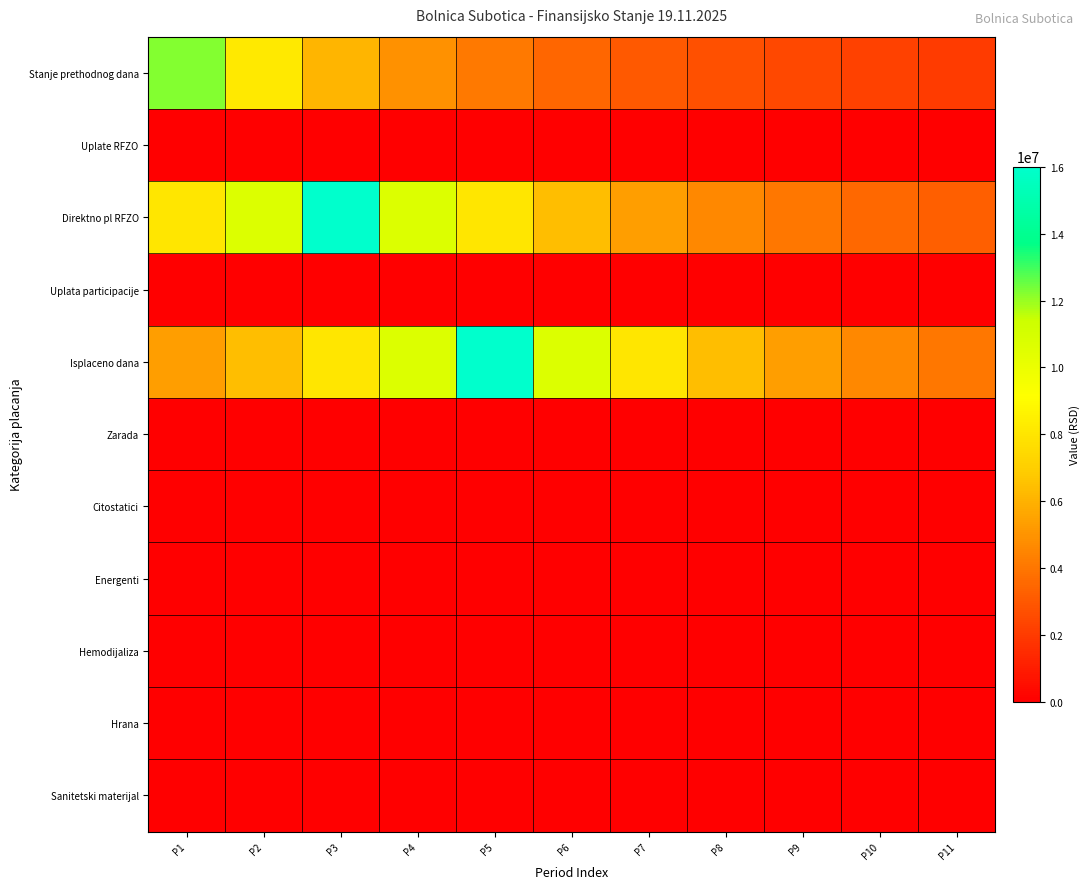

At which category is the sum across all series the highest?

P3